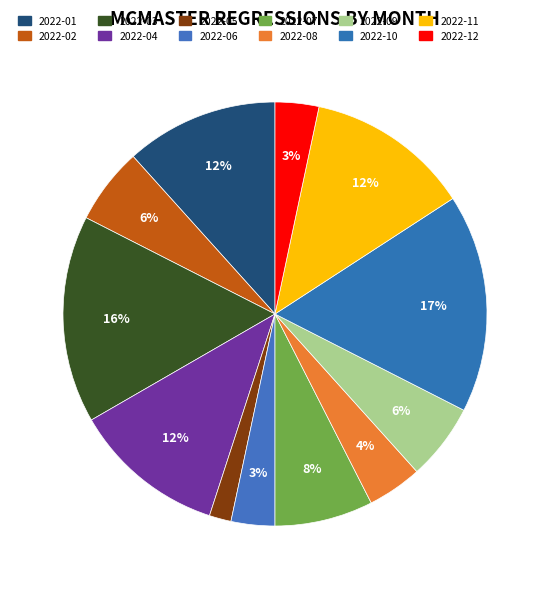

How many segments does this pie chart have?

12